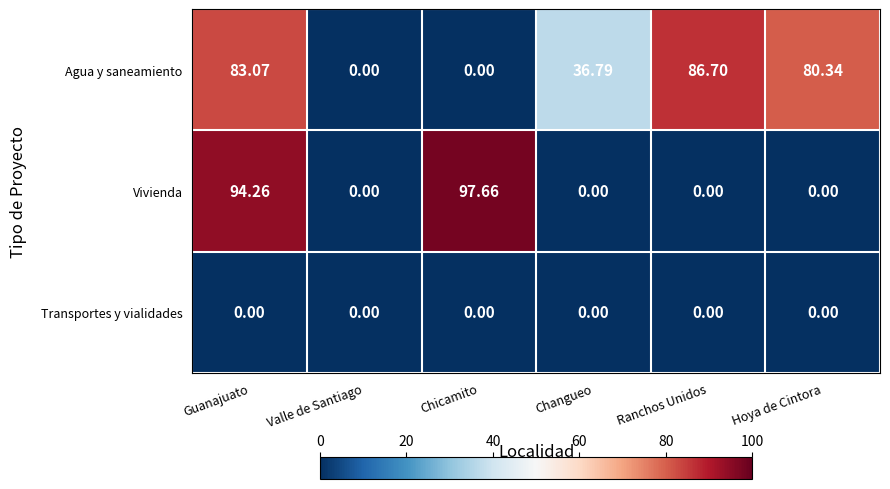

Which series changed the most between Guanajuato and Valle de Santiago?

Vivienda